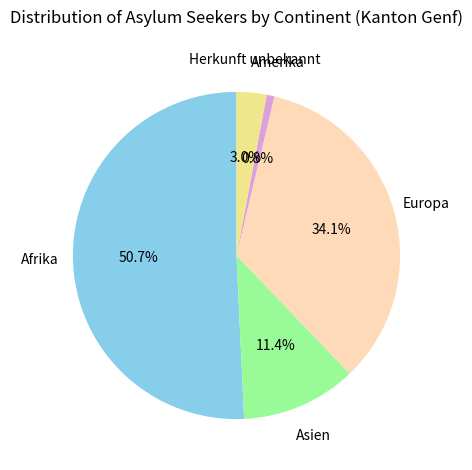

Which has a higher value, Afrika or Asien?

Afrika